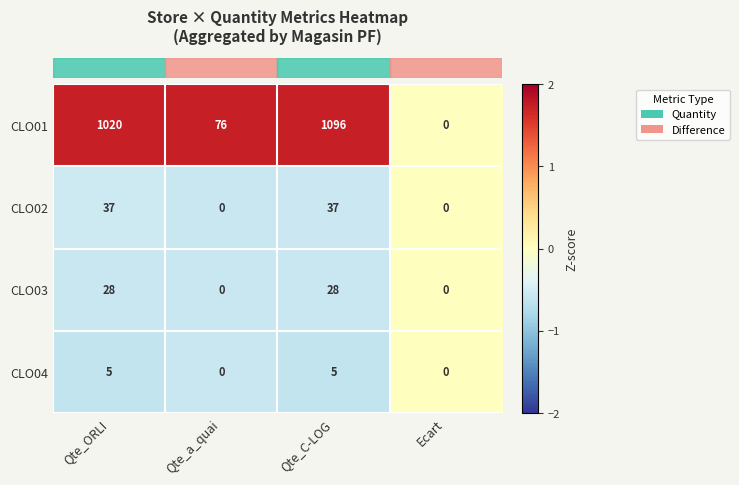

What is the total value across all series at Qte_a_quai?

76